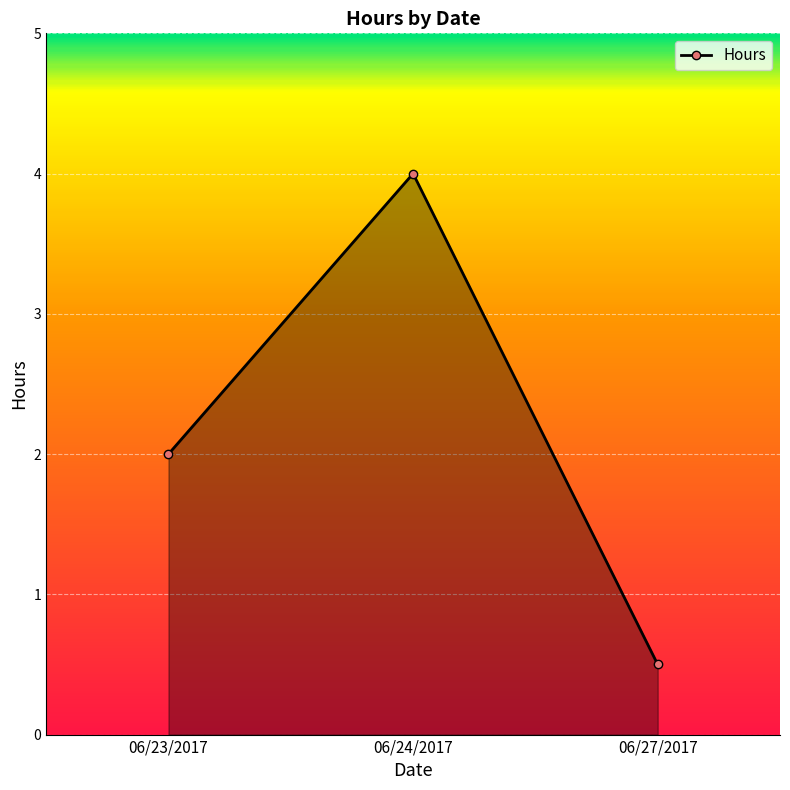

Reading left to right, extract all data points from this chart.

06/23/2017=2.0	06/24/2017=4.0	06/27/2017=0.5